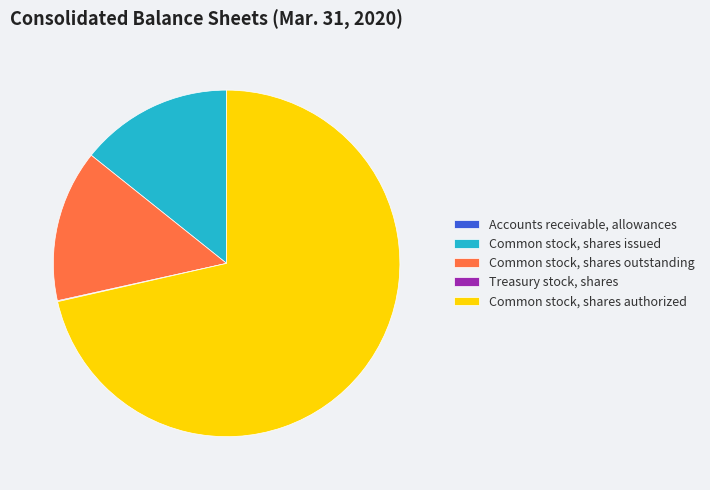

Is it true that Common stock, shares issued is 4% of the pie?

False